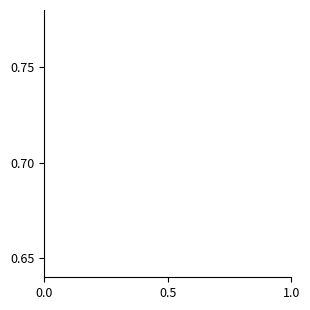

Does the chart display data point markers on the line(s)?

No